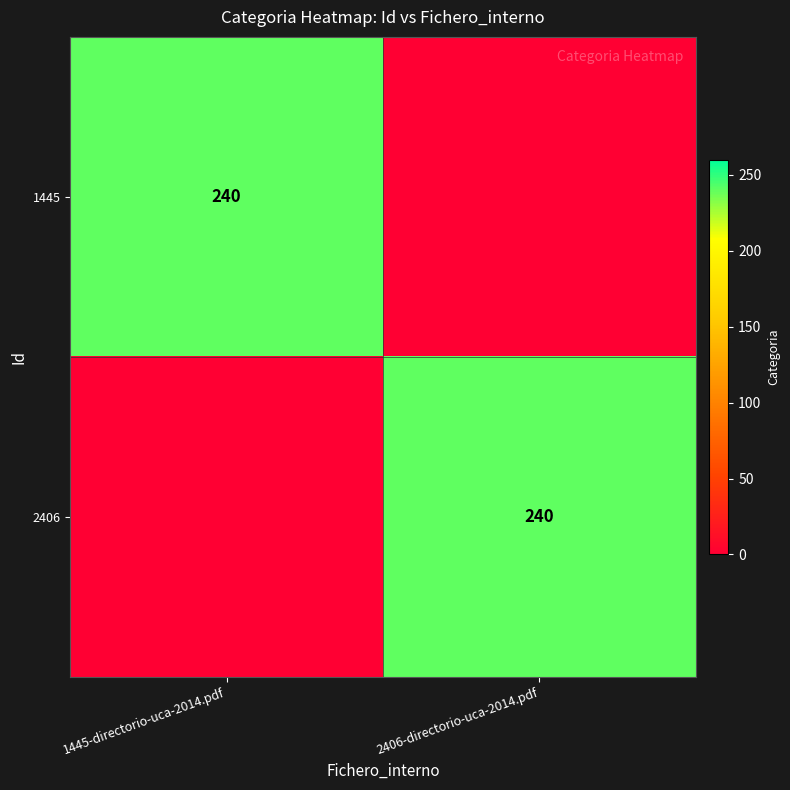

The 2406 series shows 333 at 2406-directorio-uca-2014.pdf. True or false?

False